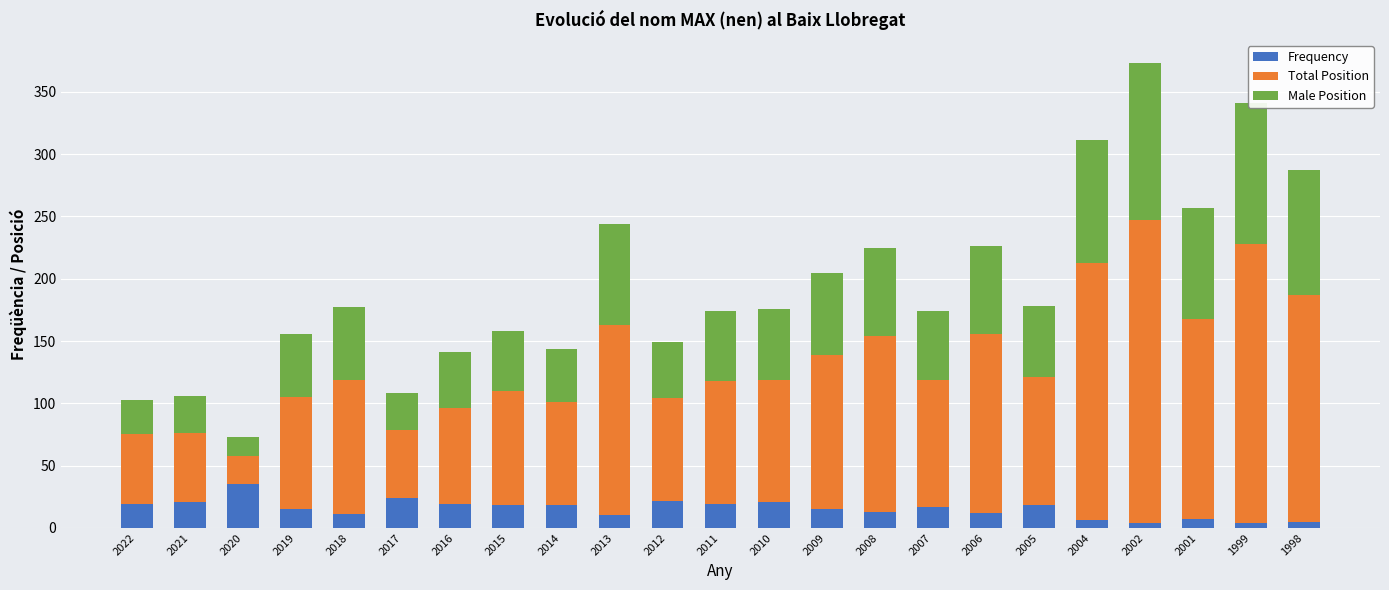

What is the average value of the Frequency series?

15